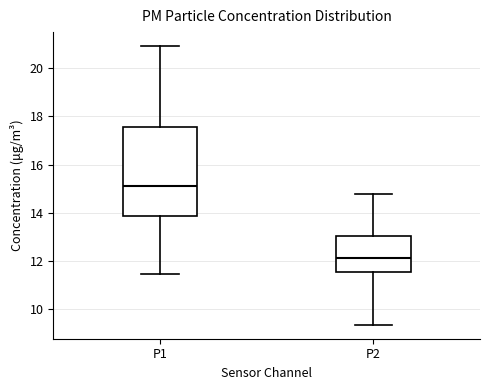

Where does the lower whisker of the box for P2 end on the y-axis? The values are not printed on the chart, so give them approximately, as read against the axis.

9.4